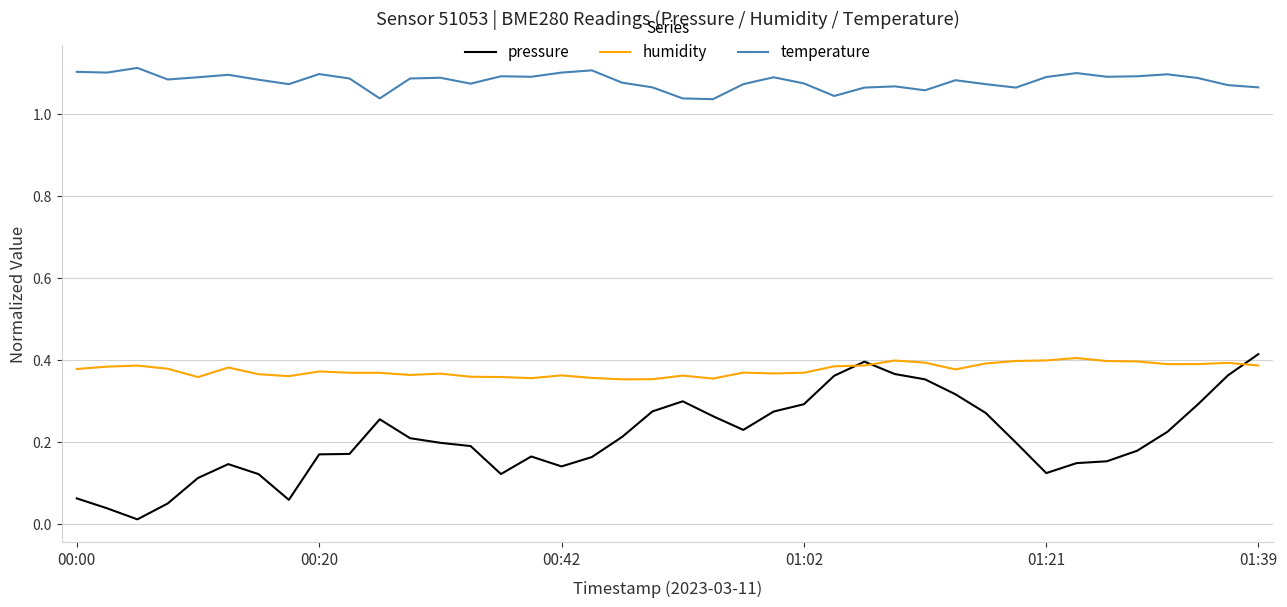

What are all the series names shown in the legend?

pressure, humidity, temperature